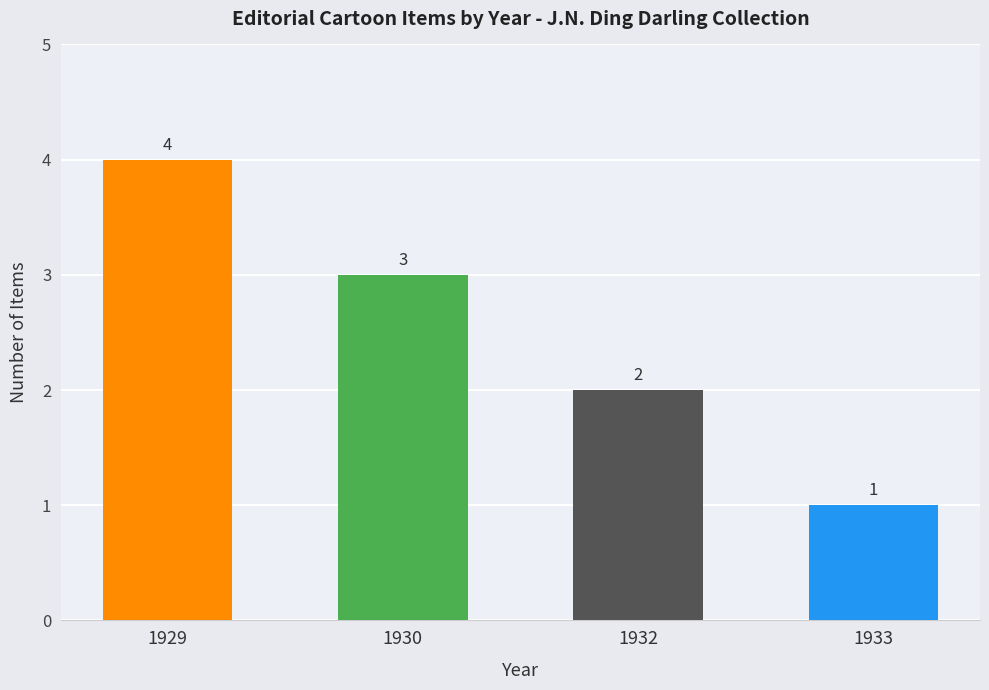

What is the value of the 2nd bar from the left?

3